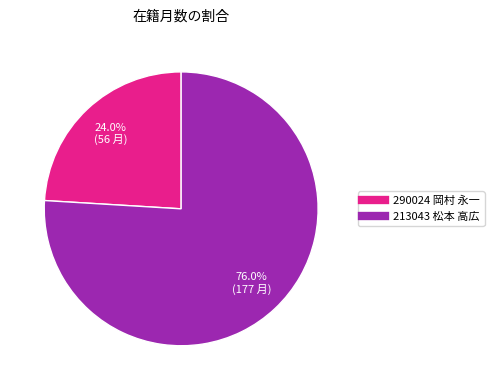

Rank the categories by value from lowest to highest.

290024 岡村 永一, 213043 松本 高広